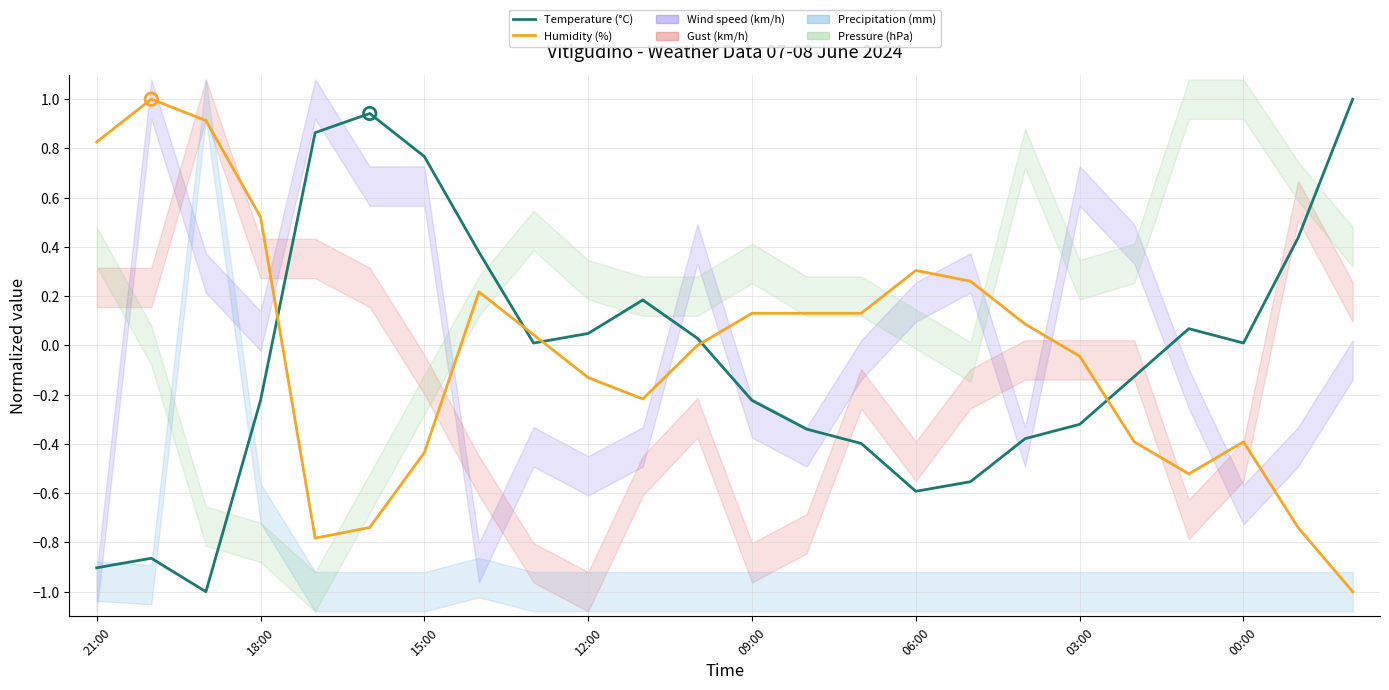

At how many categories does at least one series exceed 0?

22